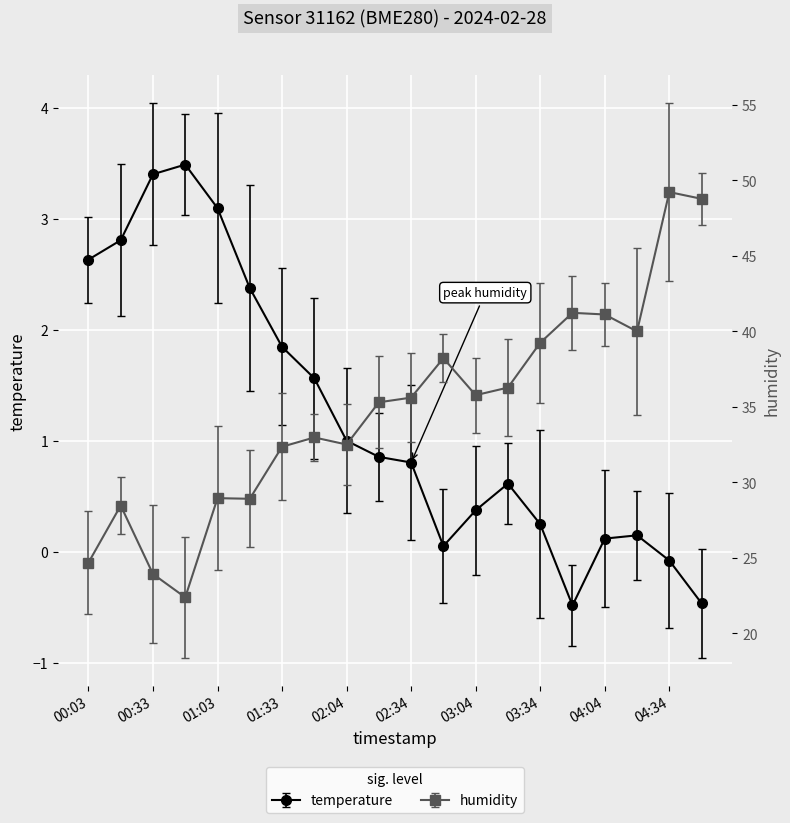

List the labels in order of humidity value, smallest first.

00:48, 00:33, 00:03, 00:18, 01:18, 01:03, 01:33, 02:04, 01:48, 02:19, 02:34, 03:04, 03:19, 02:49, 03:34, 04:19, 04:04, 03:49, 04:49, 04:34